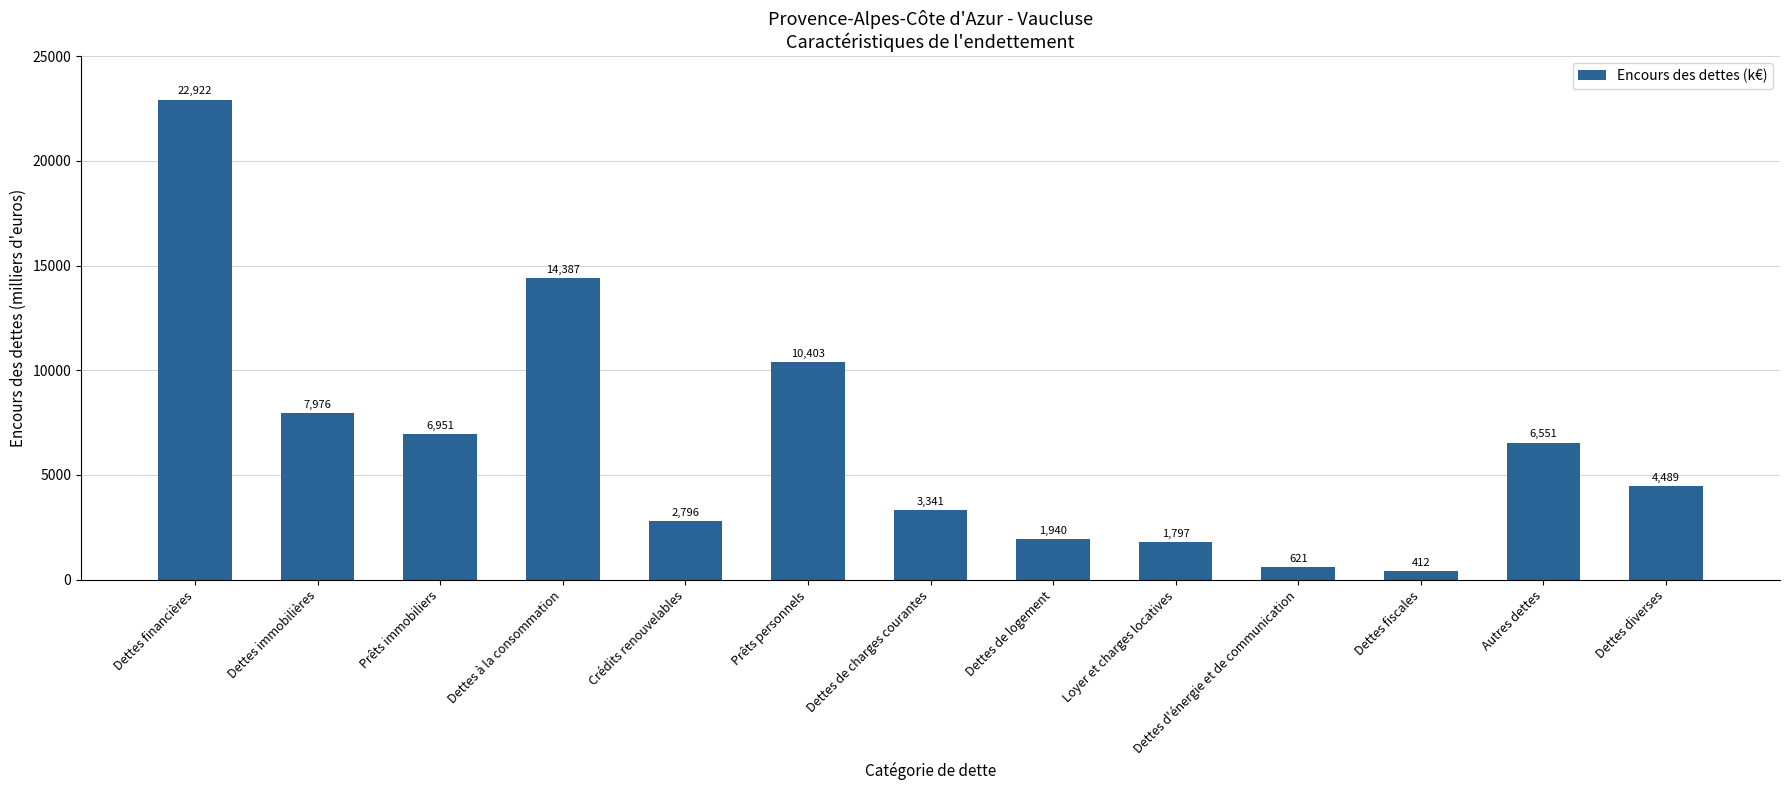

What is the change in value from Dettes financières to Dettes de charges courantes?

-19581.5